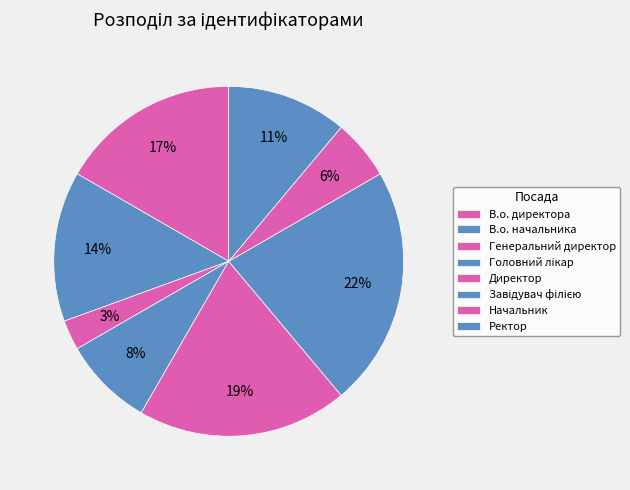

Count the number of slices in the pie.

8